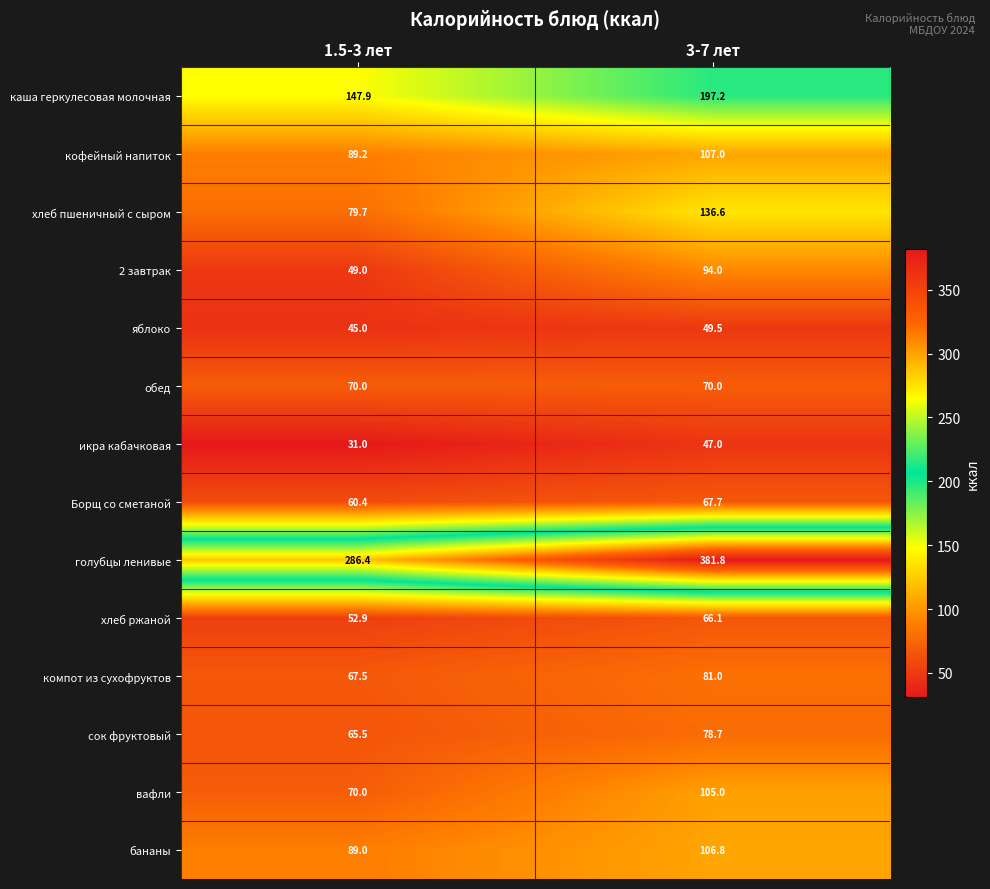

Is it true that вафли equals 47.7 at 3-7 лет?

False